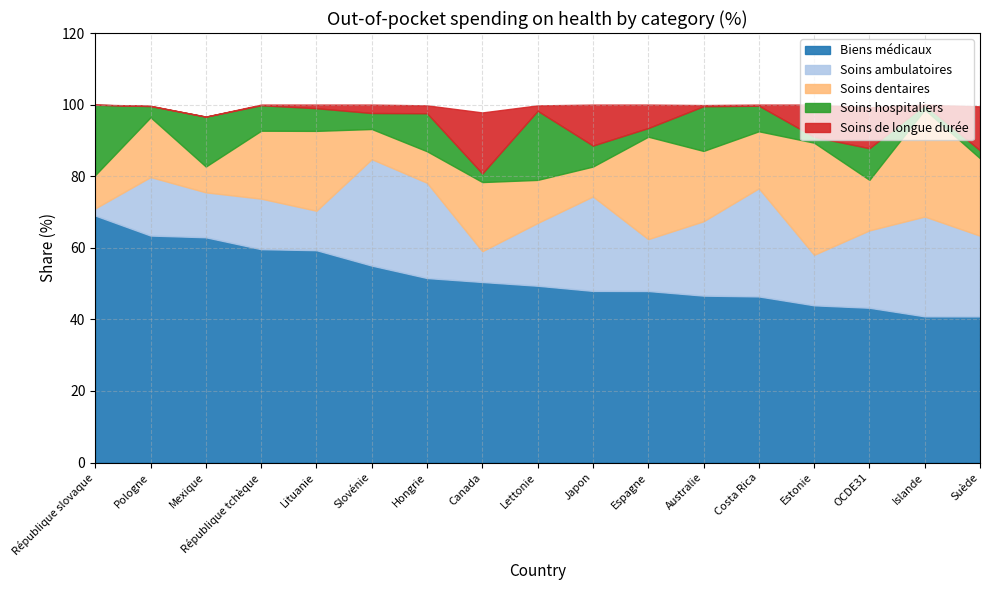

What is the total value across all series at Mexique?

96.6